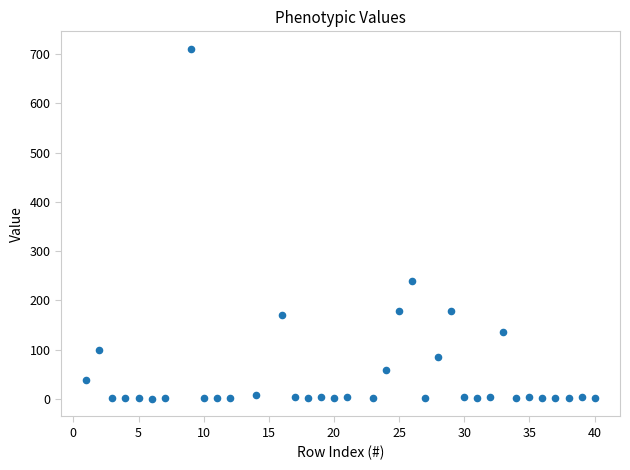

What Y value in the scatter plot is closest to 355?

238.9